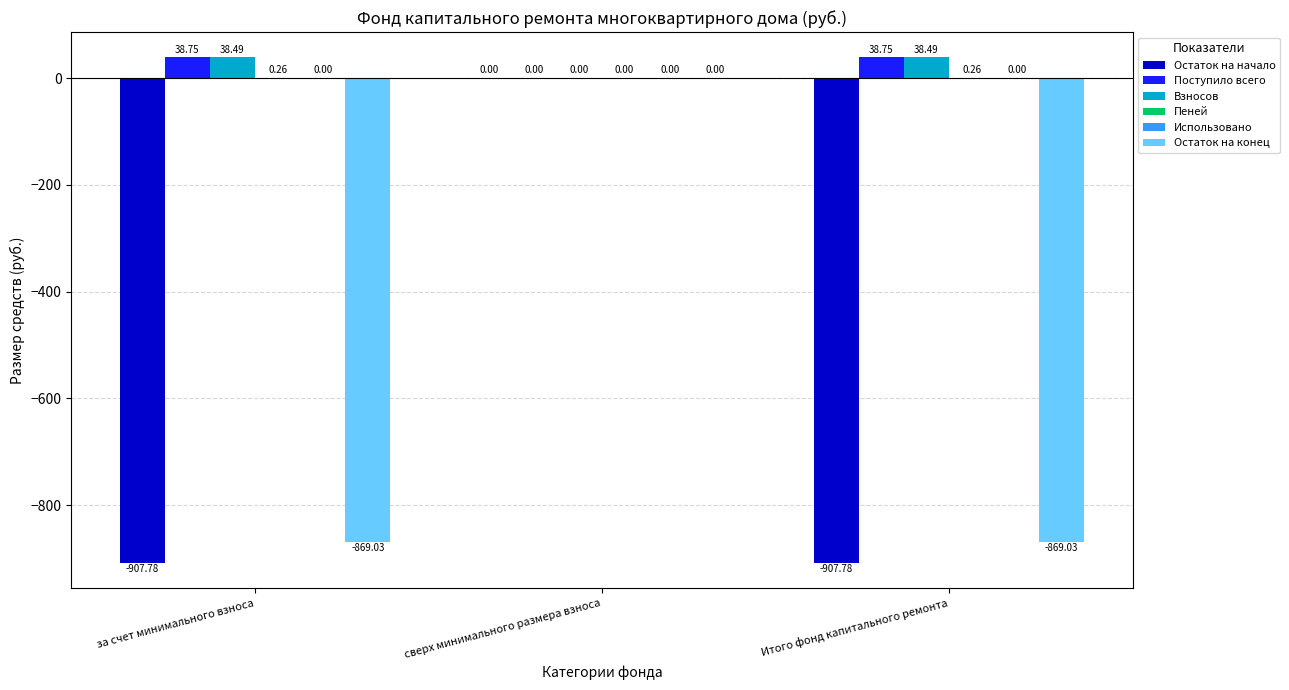

Where is Взносов nearest to the value 19?

сверх минимального размера взноса